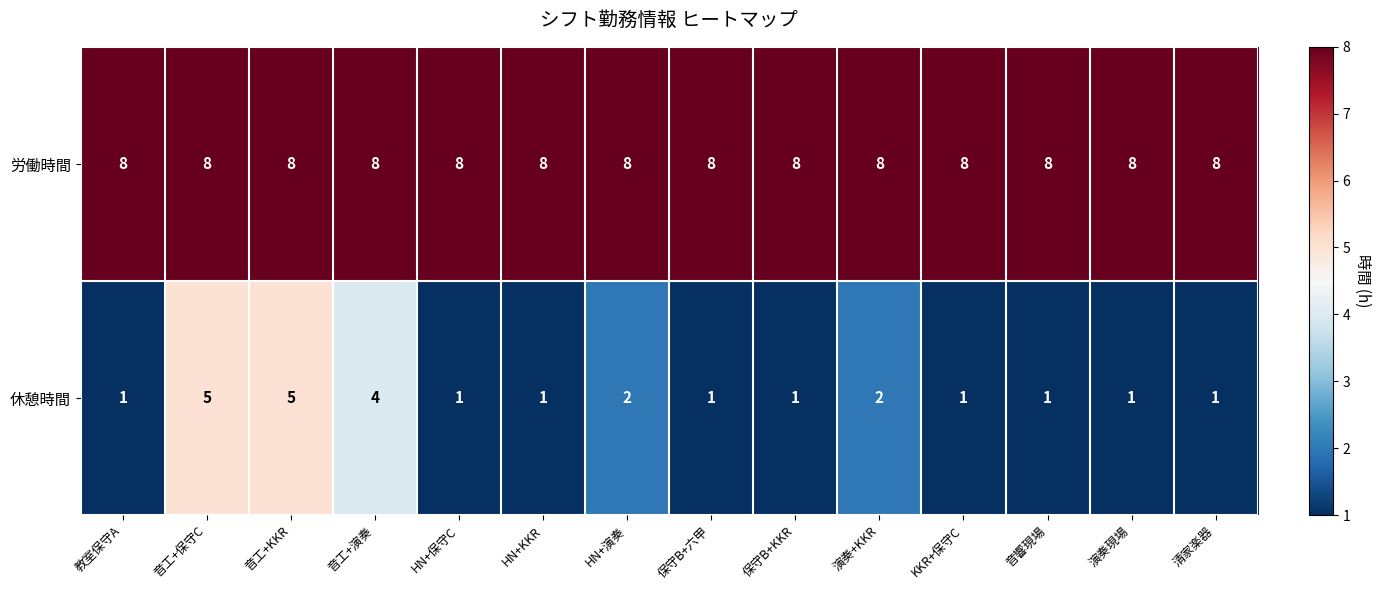

How many categories are shown in the chart?

14